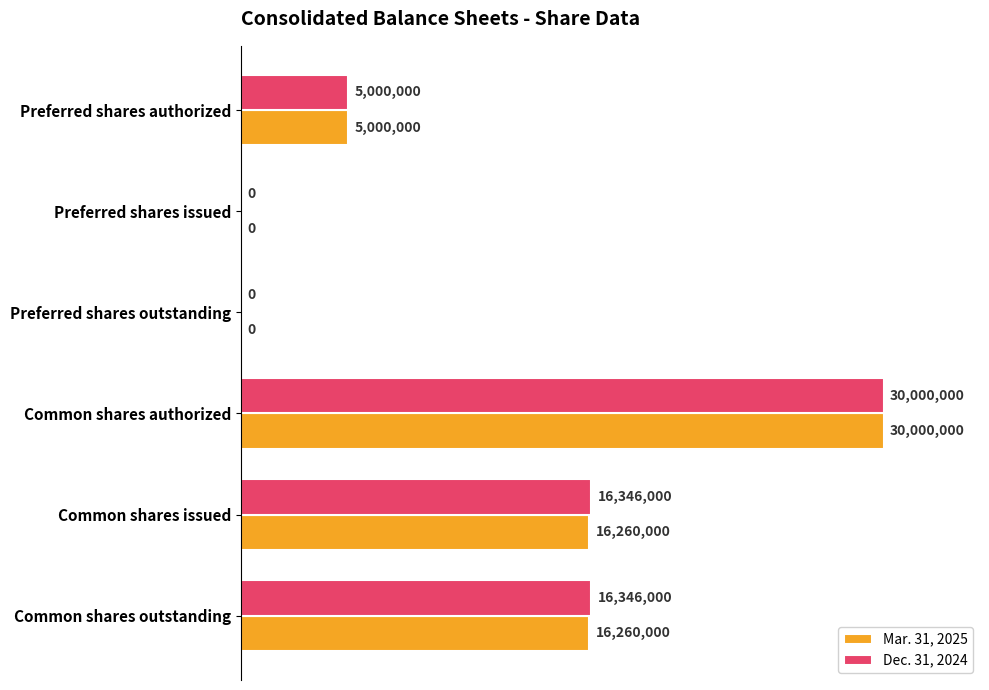

What are all the series names shown in the legend?

Mar. 31, 2025, Dec. 31, 2024